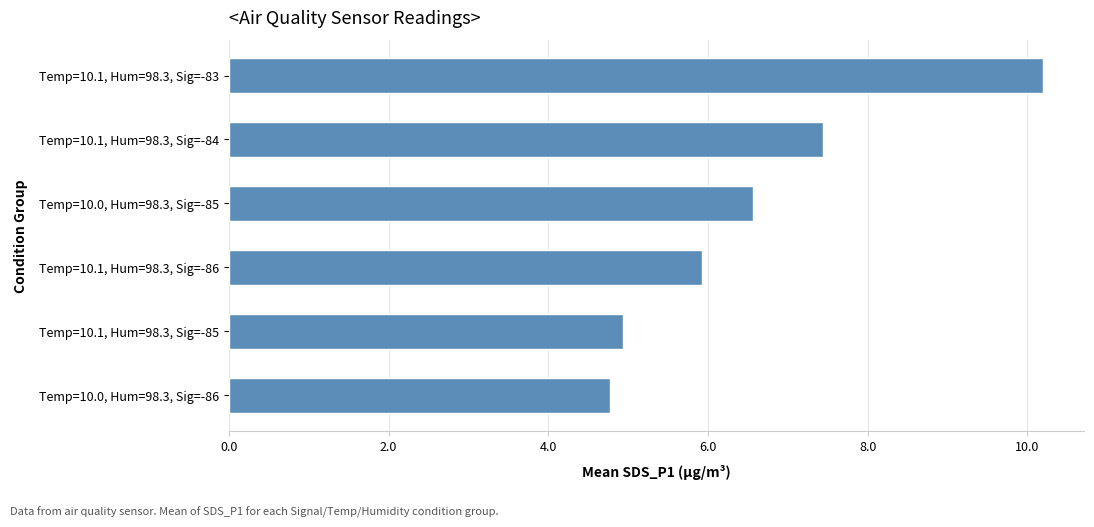

What is the smallest value displayed?

4.8